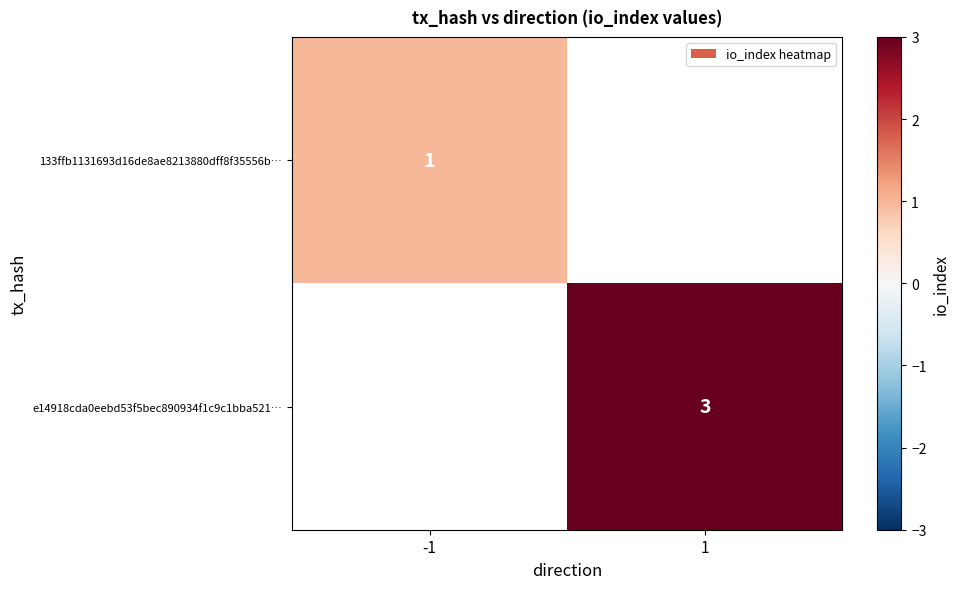

The value of e14918cda0eebd53f5bec890934f1c9c1bba521… at 1 is 4. True or false?

False